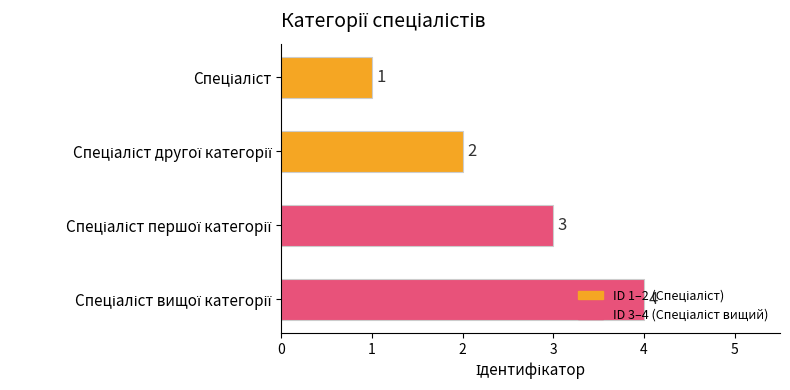

Count the values in the range 2 to 4.

3